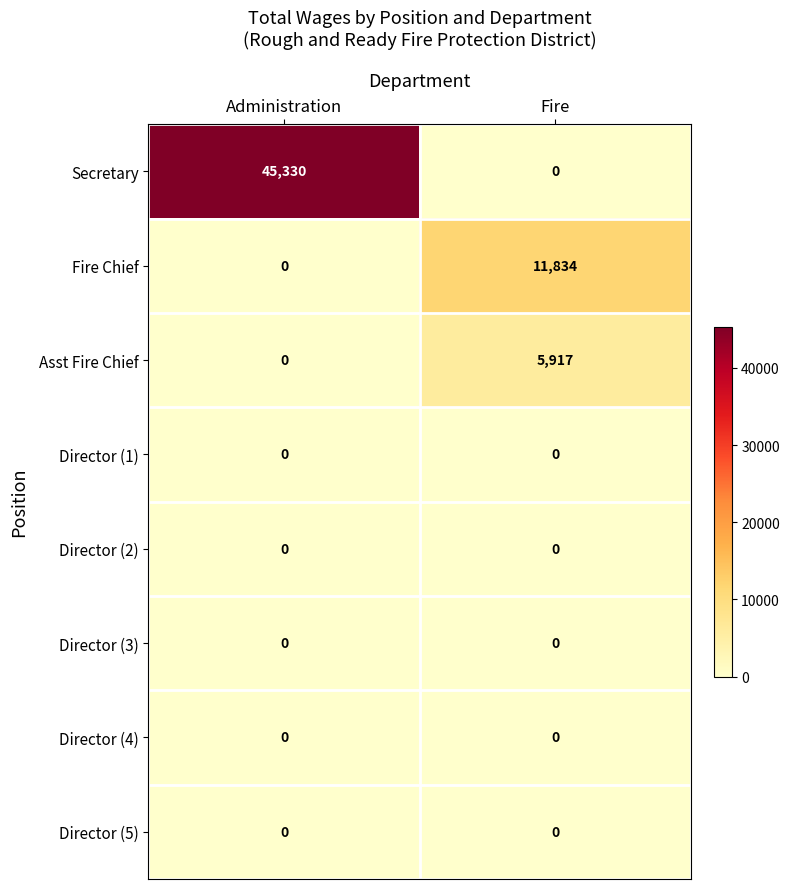

Reading left to right, what are all the values shown in this chart?

Secretary: Administration=45330	Fire=0
Fire Chief: Administration=0	Fire=11834
Asst Fire Chief: Administration=0	Fire=5917
Director (1): Administration=0	Fire=0
Director (2): Administration=0	Fire=0
Director (3): Administration=0	Fire=0
Director (4): Administration=0	Fire=0
Director (5): Administration=0	Fire=0